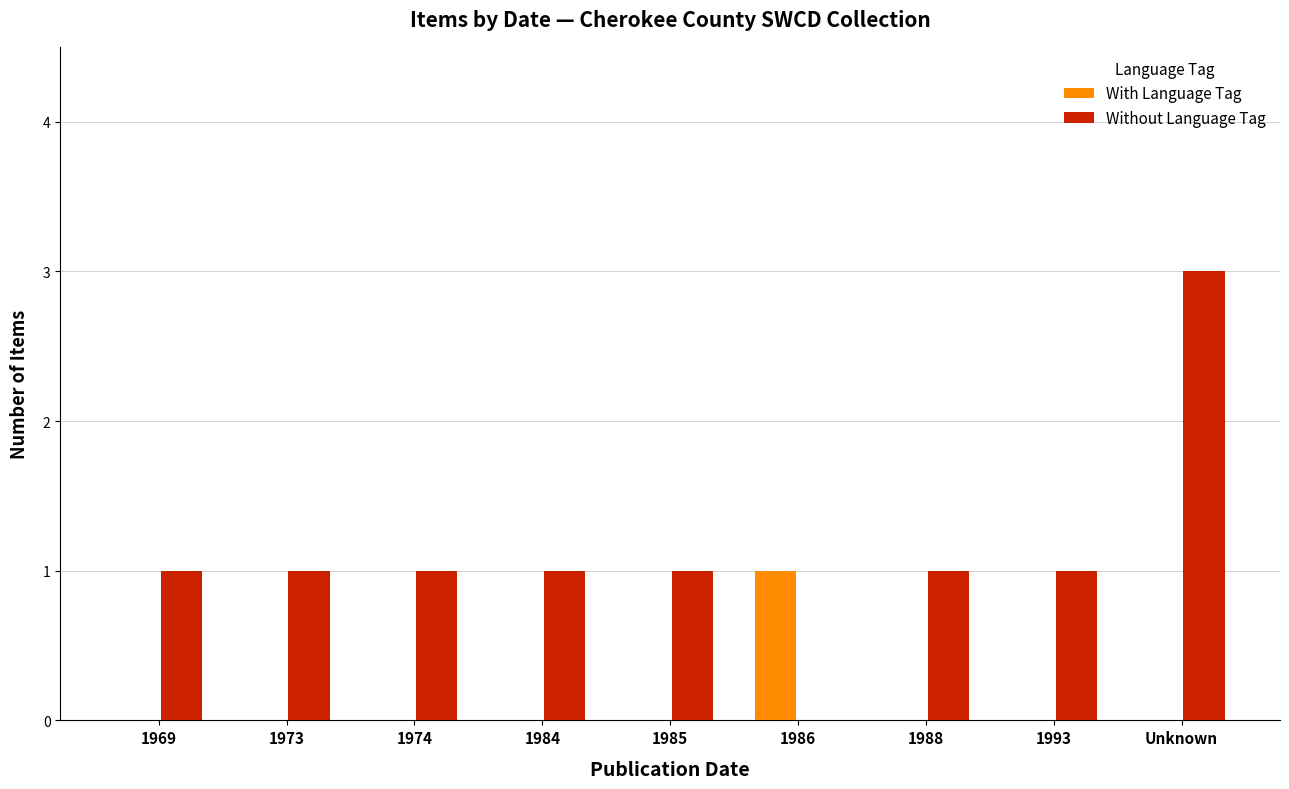

What is the sum of all With Language Tag values?

1